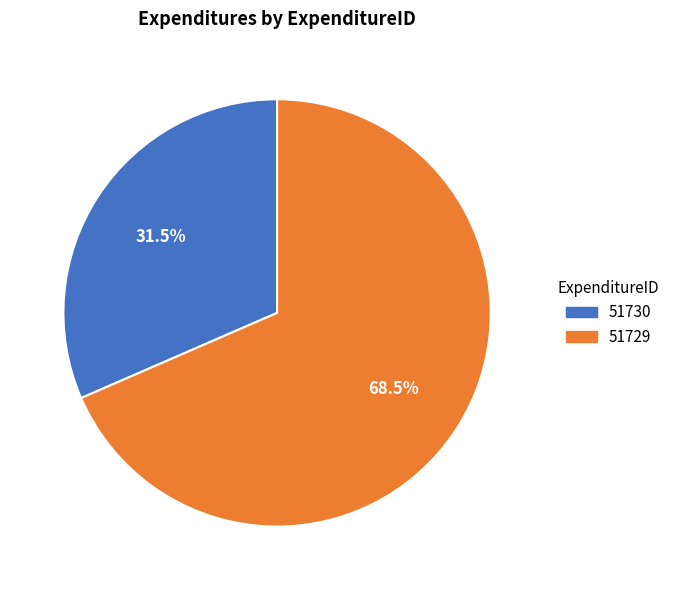

To the nearest percent, what is the combined percentage of 51730 and 51729?

100%